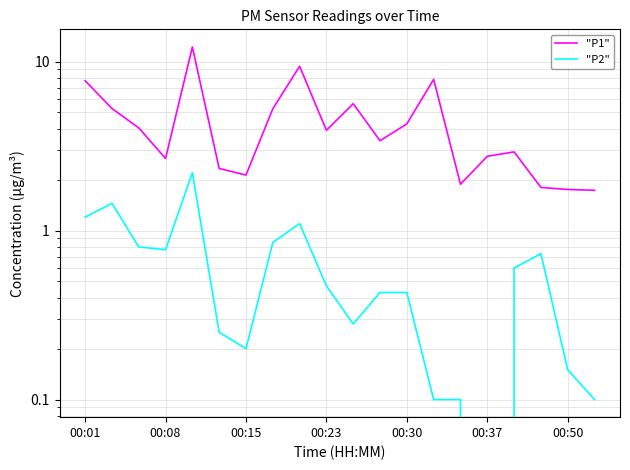

How many interior local peaks does the "P1" series have?

5